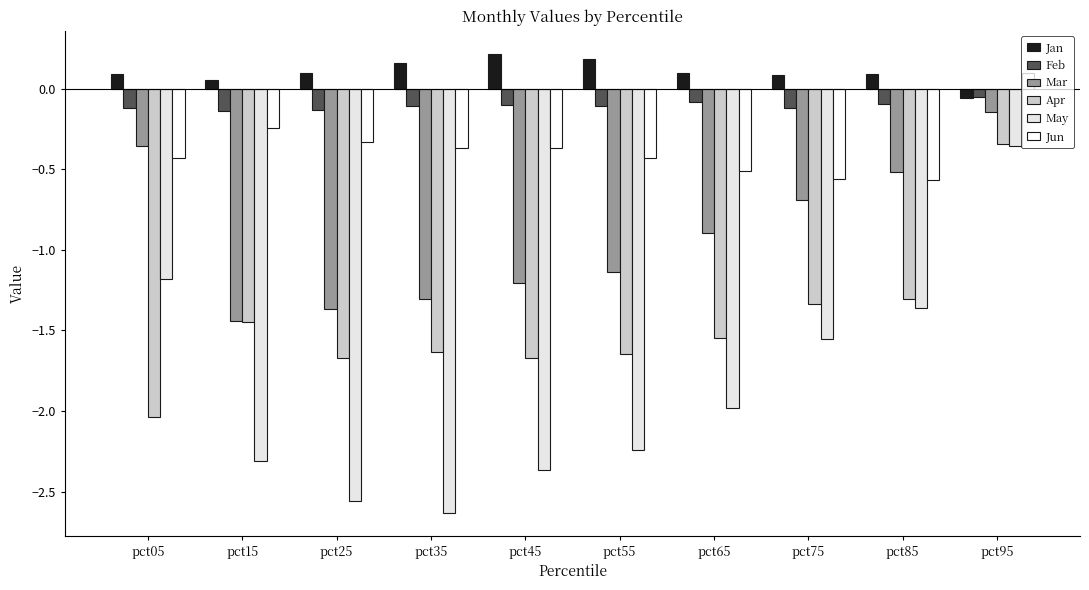

Rank the series by their maximum value, from lowest to highest.

May, Apr, Mar, Feb, Jun, Jan